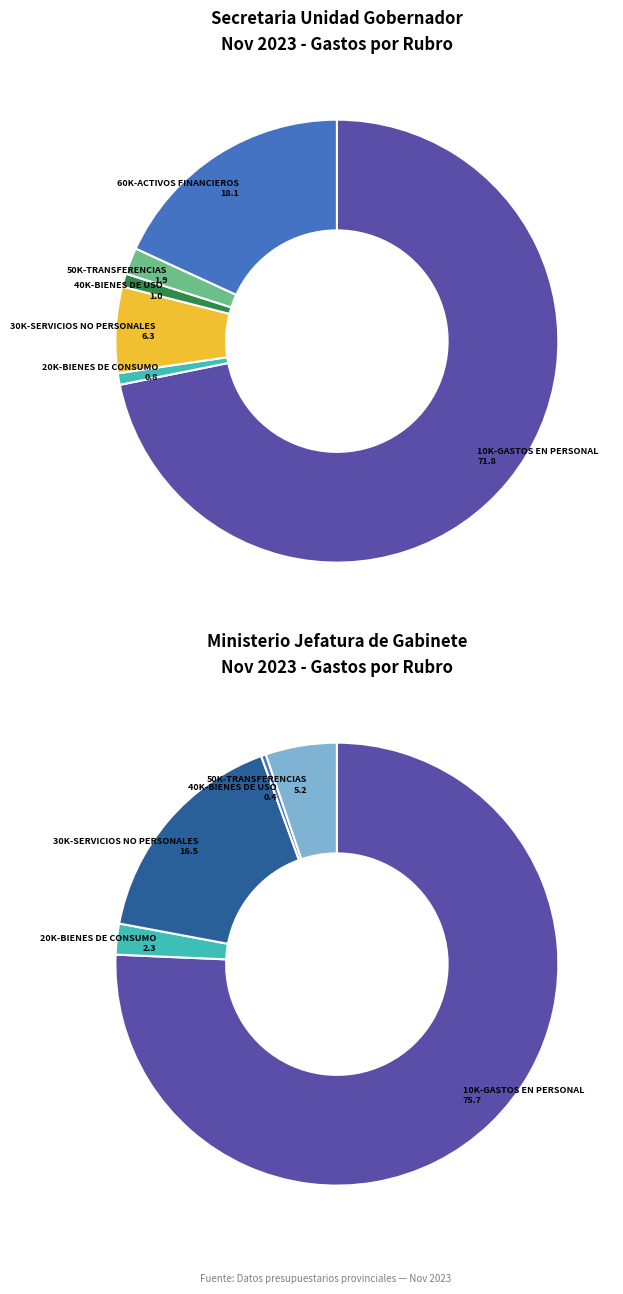

How many segments does this pie chart have?

6